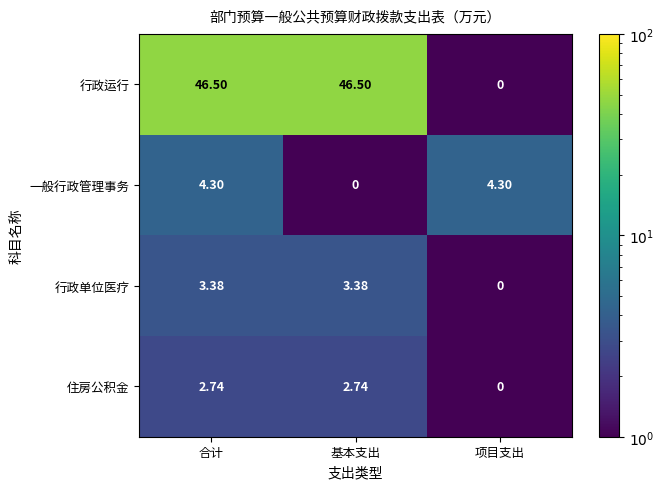

Between 合计 and 项目支出, which series saw the biggest shift?

行政运行